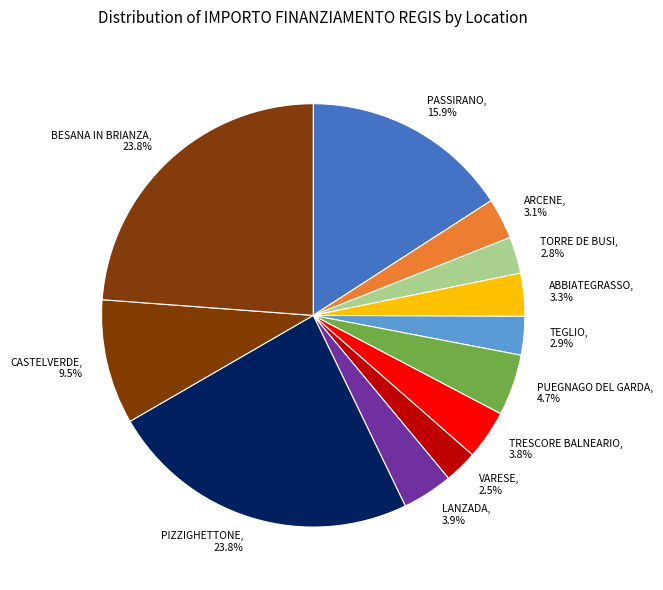

What is the ratio of the value at TRESCORE BALNEARIO, 3.8% to the value at VARESE, 2.5%?

1.5